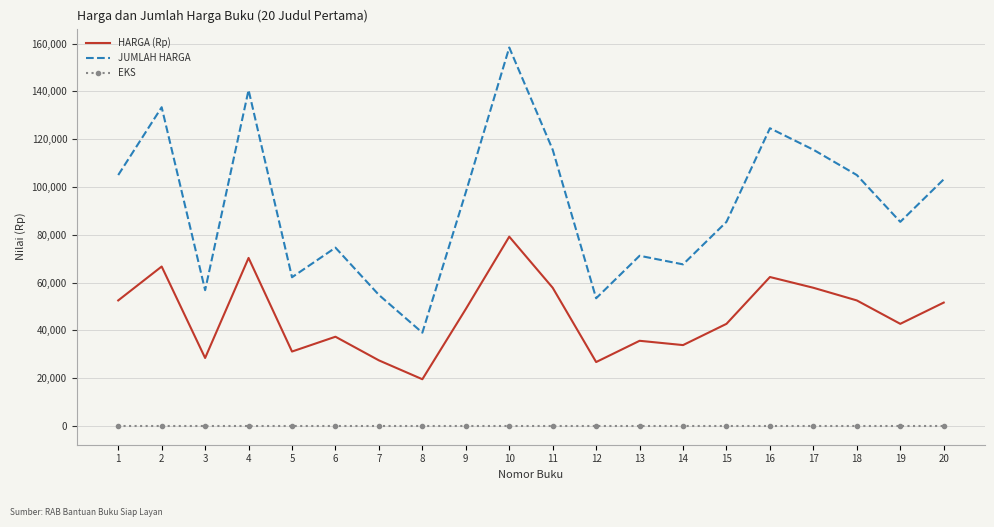

Between 11 and 18, which series saw the biggest shift?

JUMLAH HARGA